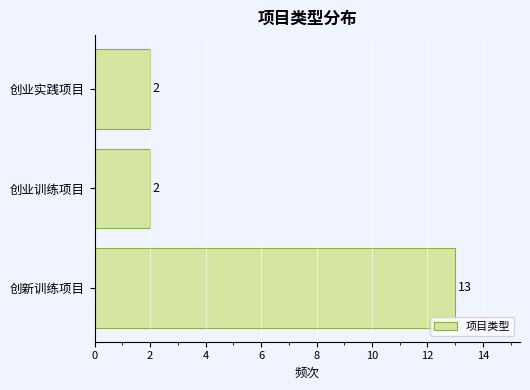

True or false: the data shows 2 at 创业实践项目.

True